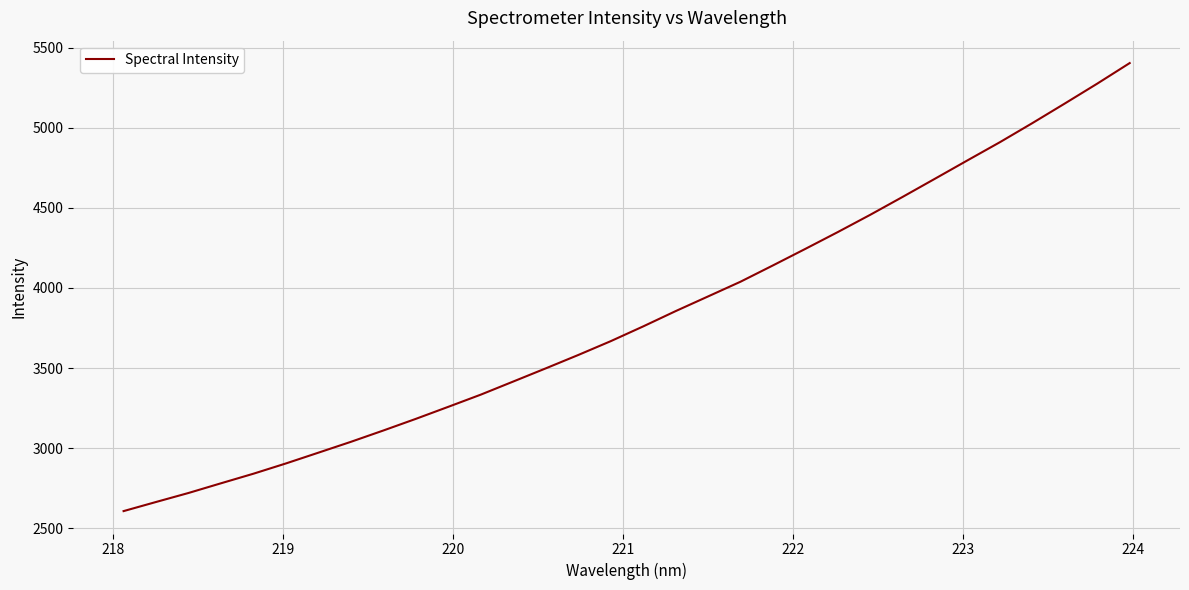

What is the sum of all values?

122192.4